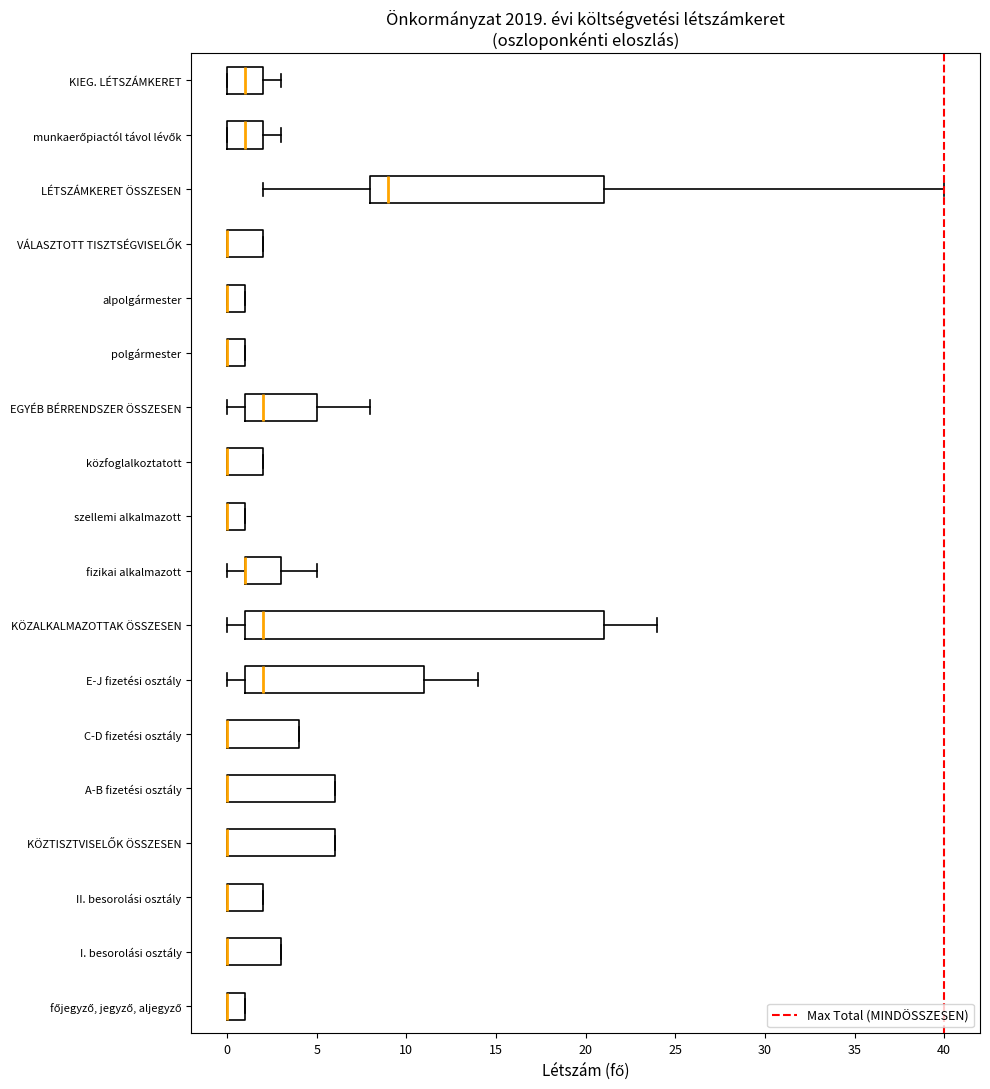

Where is the right edge of the box for C-D fizetési osztály on the x-axis? The values are not printed on the chart, so give them approximately, as read against the axis.

4